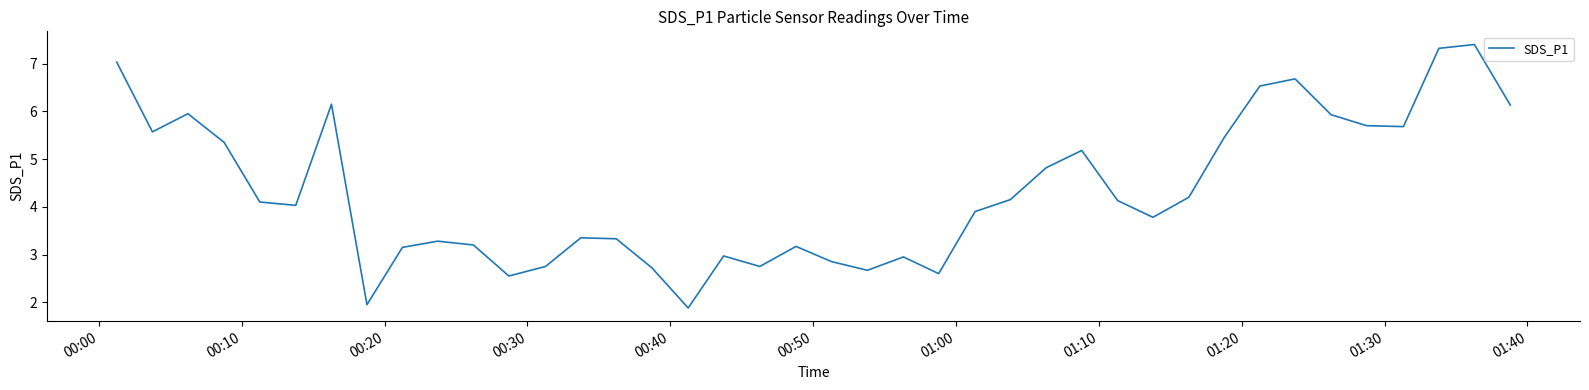

What is the smallest value displayed?

1.9